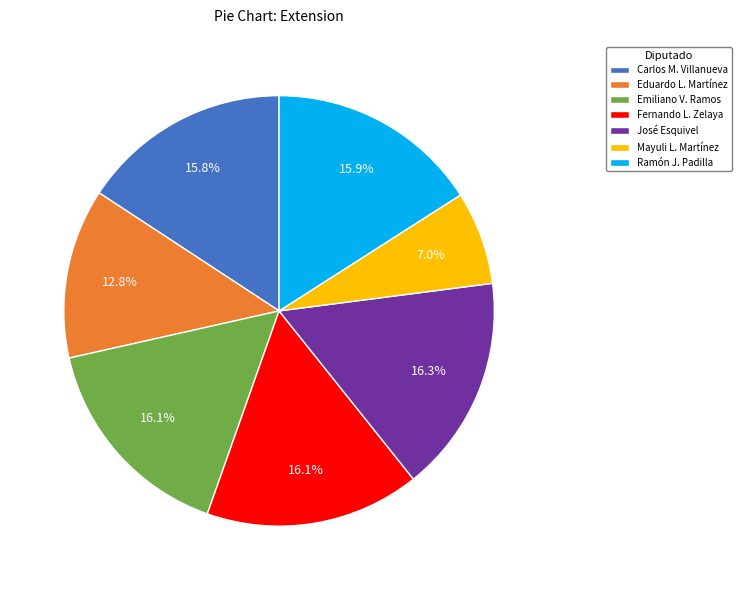

What is the ratio of the value at Emiliano V. Ramos to the value at José Esquivel?

1.0